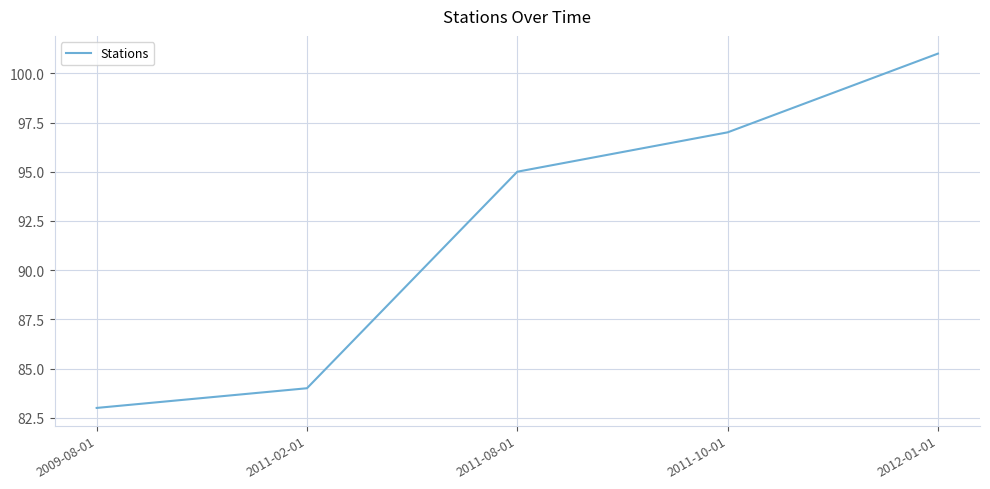

How many lines are shown in the chart?

1